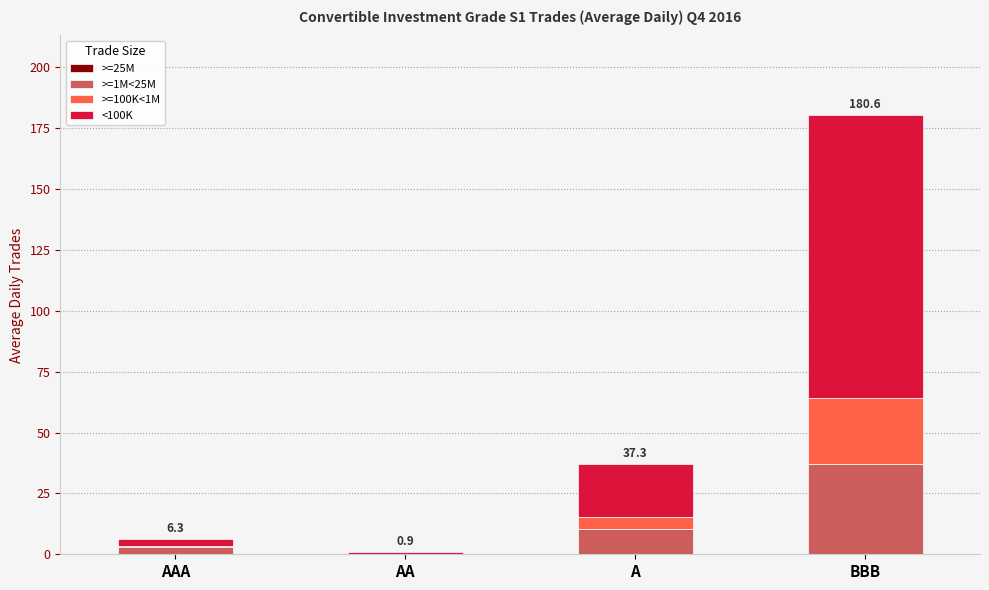

What is the label of the 3rd bar from the right?

AA